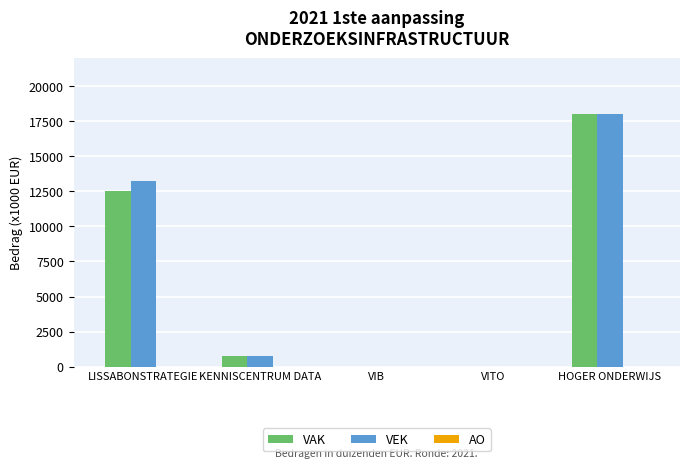

The VEK series shows 0 at VITO. True or false?

True